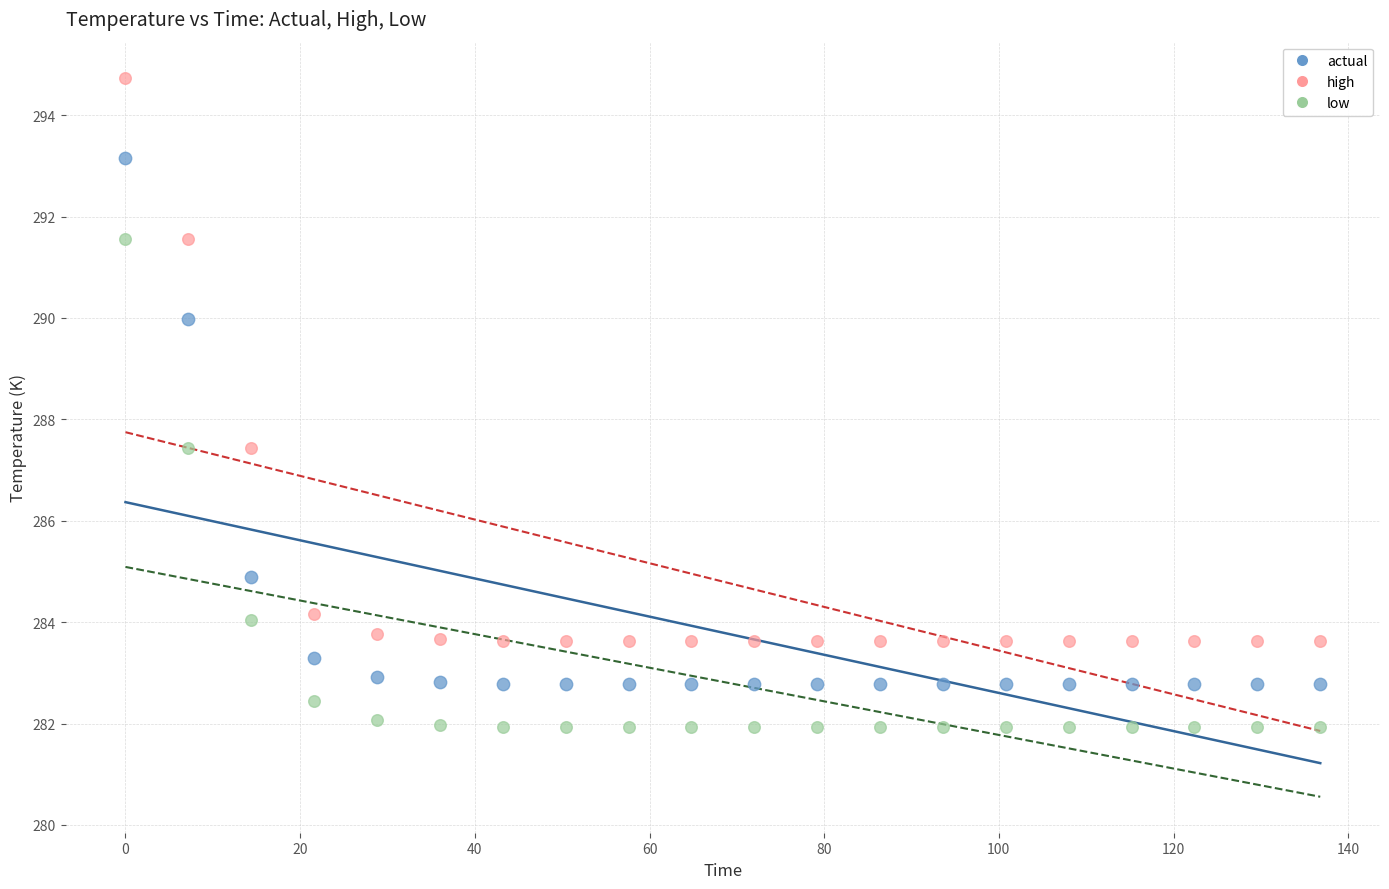

What is the X range (max minus min) for the scatter plot?

136.8